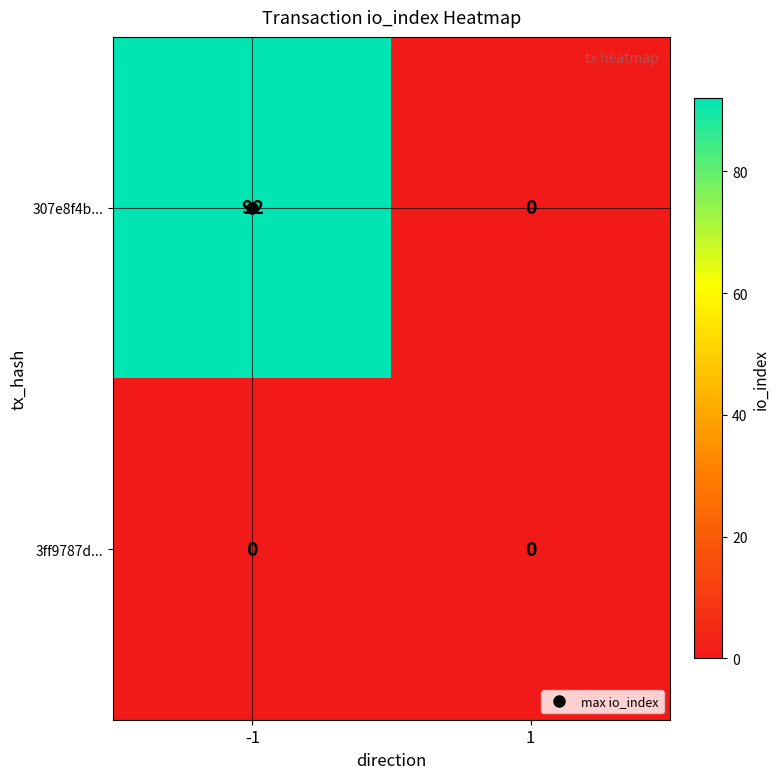

Read the 307e8f4b... value at -1, to the nearest 5.

90